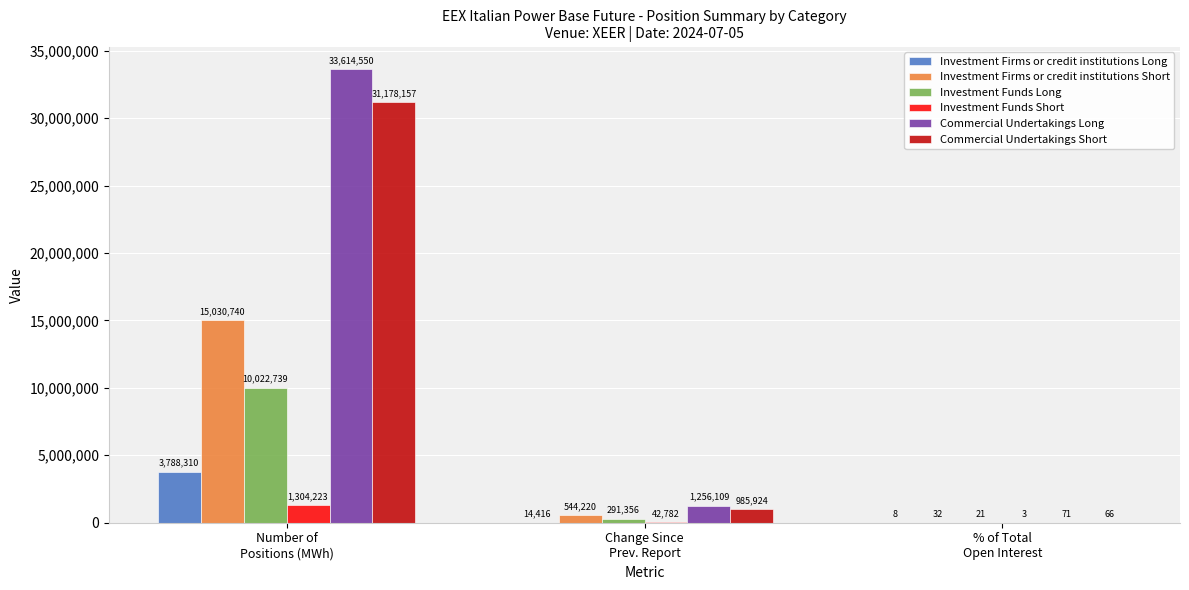

What is the maximum value for Commercial Undertakings Short?

31178157.0